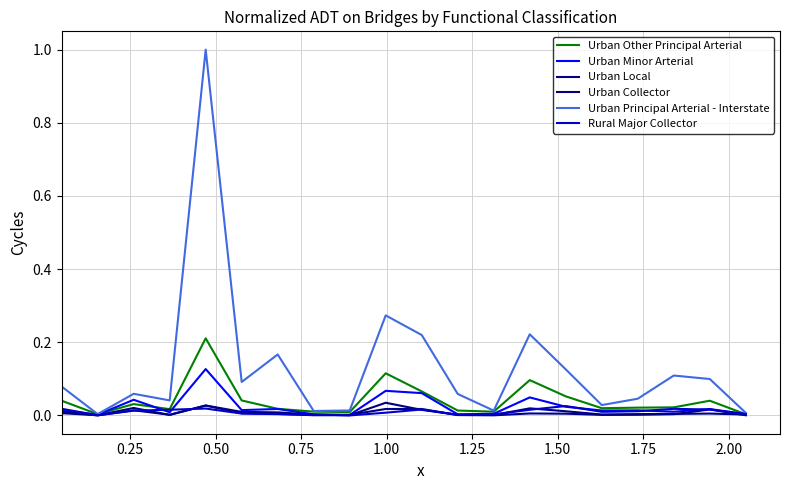

How many lines are shown in the chart?

6